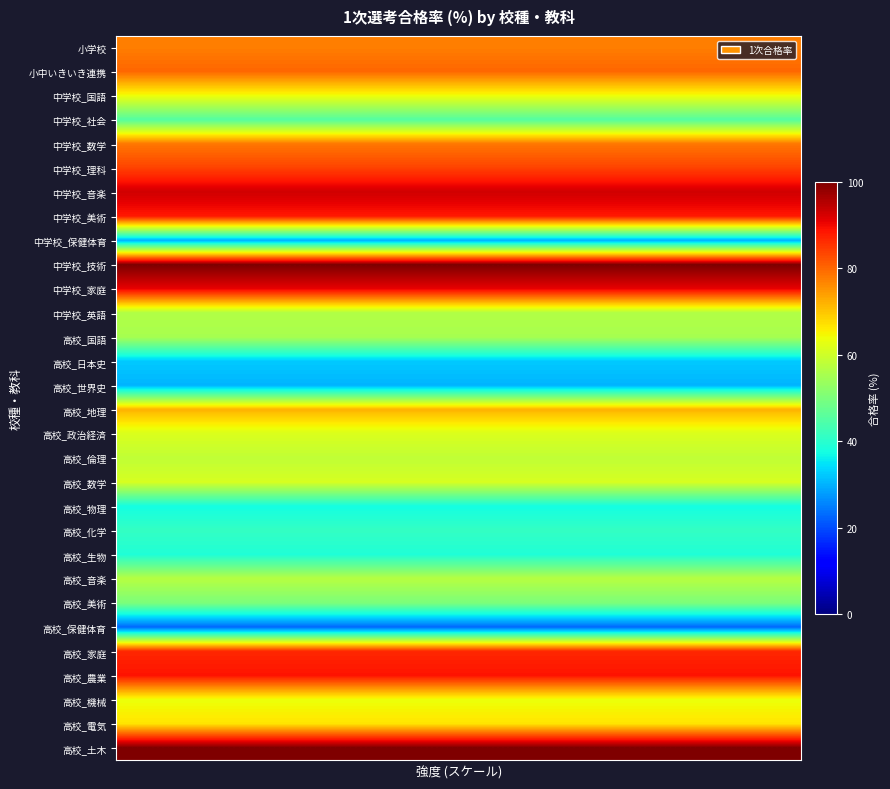

Reading left to right, extract all data points from this chart.

小学校: 77.6	77.6	77.6	77.6	77.6	77.6	77.6	77.6	77.6	77.6	77.6	77.6	77.6	77.6	77.6	77.6	77.6	77.6	77.6	77.6	77.6	77.6	77.6	77.6	77.6	77.6	77.6	77.6	77.6	77.6
小中いきいき連携: 80.0	80.0	80.0	80.0	80.0	80.0	80.0	80.0	80.0	80.0	80.0	80.0	80.0	80.0	80.0	80.0	80.0	80.0	80.0	80.0	80.0	80.0	80.0	80.0	80.0	80.0	80.0	80.0	80.0	80.0
中学校_国語: 64.1	64.1	64.1	64.1	64.1	64.1	64.1	64.1	64.1	64.1	64.1	64.1	64.1	64.1	64.1	64.1	64.1	64.1	64.1	64.1	64.1	64.1	64.1	64.1	64.1	64.1	64.1	64.1	64.1	64.1
中学校_社会: 45.3	45.3	45.3	45.3	45.3	45.3	45.3	45.3	45.3	45.3	45.3	45.3	45.3	45.3	45.3	45.3	45.3	45.3	45.3	45.3	45.3	45.3	45.3	45.3	45.3	45.3	45.3	45.3	45.3	45.3
中学校_数学: 78.3	78.3	78.3	78.3	78.3	78.3	78.3	78.3	78.3	78.3	78.3	78.3	78.3	78.3	78.3	78.3	78.3	78.3	78.3	78.3	78.3	78.3	78.3	78.3	78.3	78.3	78.3	78.3	78.3	78.3
中学校_理科: 83.8	83.8	83.8	83.8	83.8	83.8	83.8	83.8	83.8	83.8	83.8	83.8	83.8	83.8	83.8	83.8	83.8	83.8	83.8	83.8	83.8	83.8	83.8	83.8	83.8	83.8	83.8	83.8	83.8	83.8
中学校_音楽: 92.9	92.9	92.9	92.9	92.9	92.9	92.9	92.9	92.9	92.9	92.9	92.9	92.9	92.9	92.9	92.9	92.9	92.9	92.9	92.9	92.9	92.9	92.9	92.9	92.9	92.9	92.9	92.9	92.9	92.9
中学校_美術: 88.2	88.2	88.2	88.2	88.2	88.2	88.2	88.2	88.2	88.2	88.2	88.2	88.2	88.2	88.2	88.2	88.2	88.2	88.2	88.2	88.2	88.2	88.2	88.2	88.2	88.2	88.2	88.2	88.2	88.2
中学校_保健体育: 29.9	29.9	29.9	29.9	29.9	29.9	29.9	29.9	29.9	29.9	29.9	29.9	29.9	29.9	29.9	29.9	29.9	29.9	29.9	29.9	29.9	29.9	29.9	29.9	29.9	29.9	29.9	29.9	29.9	29.9
中学校_技術: 100.0	100.0	100.0	100.0	100.0	100.0	100.0	100.0	100.0	100.0	100.0	100.0	100.0	100.0	100.0	100.0	100.0	100.0	100.0	100.0	100.0	100.0	100.0	100.0	100.0	100.0	100.0	100.0	100.0	100.0
中学校_家庭: 90.9	90.9	90.9	90.9	90.9	90.9	90.9	90.9	90.9	90.9	90.9	90.9	90.9	90.9	90.9	90.9	90.9	90.9	90.9	90.9	90.9	90.9	90.9	90.9	90.9	90.9	90.9	90.9	90.9	90.9
中学校_英語: 56.6	56.6	56.6	56.6	56.6	56.6	56.6	56.6	56.6	56.6	56.6	56.6	56.6	56.6	56.6	56.6	56.6	56.6	56.6	56.6	56.6	56.6	56.6	56.6	56.6	56.6	56.6	56.6	56.6	56.6
高校_国語: 55.3	55.3	55.3	55.3	55.3	55.3	55.3	55.3	55.3	55.3	55.3	55.3	55.3	55.3	55.3	55.3	55.3	55.3	55.3	55.3	55.3	55.3	55.3	55.3	55.3	55.3	55.3	55.3	55.3	55.3
高校_日本史: 32.4	32.4	32.4	32.4	32.4	32.4	32.4	32.4	32.4	32.4	32.4	32.4	32.4	32.4	32.4	32.4	32.4	32.4	32.4	32.4	32.4	32.4	32.4	32.4	32.4	32.4	32.4	32.4	32.4	32.4
高校_世界史: 30.3	30.3	30.3	30.3	30.3	30.3	30.3	30.3	30.3	30.3	30.3	30.3	30.3	30.3	30.3	30.3	30.3	30.3	30.3	30.3	30.3	30.3	30.3	30.3	30.3	30.3	30.3	30.3	30.3	30.3
高校_地理: 72.0	72.0	72.0	72.0	72.0	72.0	72.0	72.0	72.0	72.0	72.0	72.0	72.0	72.0	72.0	72.0	72.0	72.0	72.0	72.0	72.0	72.0	72.0	72.0	72.0	72.0	72.0	72.0	72.0	72.0
高校_政治経済: 61.5	61.5	61.5	61.5	61.5	61.5	61.5	61.5	61.5	61.5	61.5	61.5	61.5	61.5	61.5	61.5	61.5	61.5	61.5	61.5	61.5	61.5	61.5	61.5	61.5	61.5	61.5	61.5	61.5	61.5
高校_倫理: 58.3	58.3	58.3	58.3	58.3	58.3	58.3	58.3	58.3	58.3	58.3	58.3	58.3	58.3	58.3	58.3	58.3	58.3	58.3	58.3	58.3	58.3	58.3	58.3	58.3	58.3	58.3	58.3	58.3	58.3
高校_数学: 61.0	61.0	61.0	61.0	61.0	61.0	61.0	61.0	61.0	61.0	61.0	61.0	61.0	61.0	61.0	61.0	61.0	61.0	61.0	61.0	61.0	61.0	61.0	61.0	61.0	61.0	61.0	61.0	61.0	61.0
高校_物理: 37.5	37.5	37.5	37.5	37.5	37.5	37.5	37.5	37.5	37.5	37.5	37.5	37.5	37.5	37.5	37.5	37.5	37.5	37.5	37.5	37.5	37.5	37.5	37.5	37.5	37.5	37.5	37.5	37.5	37.5
高校_化学: 41.3	41.3	41.3	41.3	41.3	41.3	41.3	41.3	41.3	41.3	41.3	41.3	41.3	41.3	41.3	41.3	41.3	41.3	41.3	41.3	41.3	41.3	41.3	41.3	41.3	41.3	41.3	41.3	41.3	41.3
高校_生物: 38.9	38.9	38.9	38.9	38.9	38.9	38.9	38.9	38.9	38.9	38.9	38.9	38.9	38.9	38.9	38.9	38.9	38.9	38.9	38.9	38.9	38.9	38.9	38.9	38.9	38.9	38.9	38.9	38.9	38.9
高校_音楽: 57.1	57.1	57.1	57.1	57.1	57.1	57.1	57.1	57.1	57.1	57.1	57.1	57.1	57.1	57.1	57.1	57.1	57.1	57.1	57.1	57.1	57.1	57.1	57.1	57.1	57.1	57.1	57.1	57.1	57.1
高校_美術: 50.0	50.0	50.0	50.0	50.0	50.0	50.0	50.0	50.0	50.0	50.0	50.0	50.0	50.0	50.0	50.0	50.0	50.0	50.0	50.0	50.0	50.0	50.0	50.0	50.0	50.0	50.0	50.0	50.0	50.0
高校_保健体育: 22.7	22.7	22.7	22.7	22.7	22.7	22.7	22.7	22.7	22.7	22.7	22.7	22.7	22.7	22.7	22.7	22.7	22.7	22.7	22.7	22.7	22.7	22.7	22.7	22.7	22.7	22.7	22.7	22.7	22.7
高校_家庭: 86.7	86.7	86.7	86.7	86.7	86.7	86.7	86.7	86.7	86.7	86.7	86.7	86.7	86.7	86.7	86.7	86.7	86.7	86.7	86.7	86.7	86.7	86.7	86.7	86.7	86.7	86.7	86.7	86.7	86.7
高校_農業: 88.9	88.9	88.9	88.9	88.9	88.9	88.9	88.9	88.9	88.9	88.9	88.9	88.9	88.9	88.9	88.9	88.9	88.9	88.9	88.9	88.9	88.9	88.9	88.9	88.9	88.9	88.9	88.9	88.9	88.9
高校_機械: 63.6	63.6	63.6	63.6	63.6	63.6	63.6	63.6	63.6	63.6	63.6	63.6	63.6	63.6	63.6	63.6	63.6	63.6	63.6	63.6	63.6	63.6	63.6	63.6	63.6	63.6	63.6	63.6	63.6	63.6
高校_電気: 66.7	66.7	66.7	66.7	66.7	66.7	66.7	66.7	66.7	66.7	66.7	66.7	66.7	66.7	66.7	66.7	66.7	66.7	66.7	66.7	66.7	66.7	66.7	66.7	66.7	66.7	66.7	66.7	66.7	66.7
高校_土木: 100.0	100.0	100.0	100.0	100.0	100.0	100.0	100.0	100.0	100.0	100.0	100.0	100.0	100.0	100.0	100.0	100.0	100.0	100.0	100.0	100.0	100.0	100.0	100.0	100.0	100.0	100.0	100.0	100.0	100.0